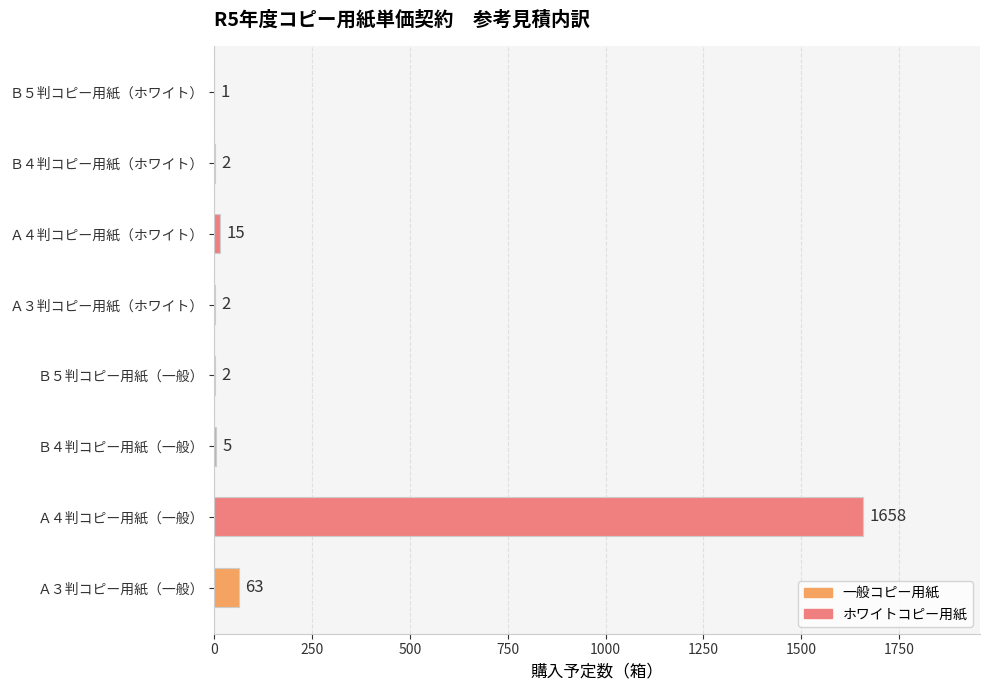

The value at Ｂ４判コピー用紙（一般） is 5. True or false?

True